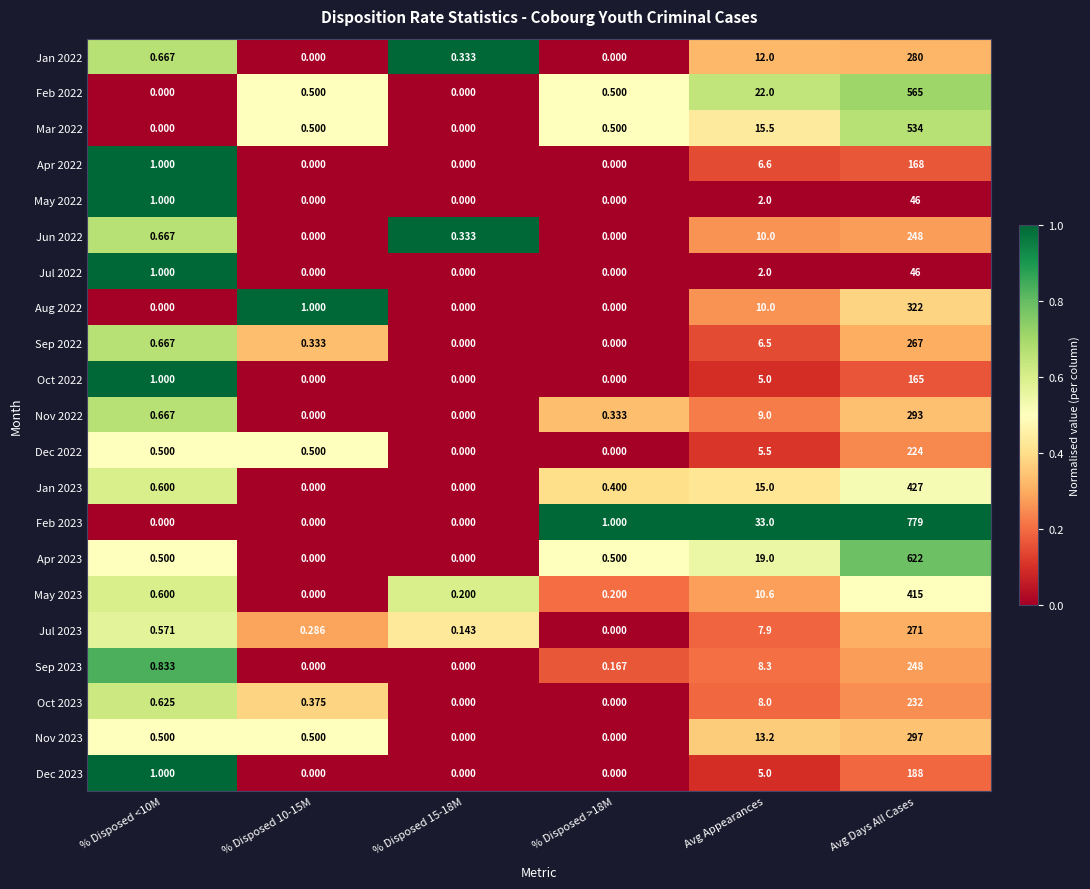

At which label is Apr 2022 closest to 84?

Avg Appearances